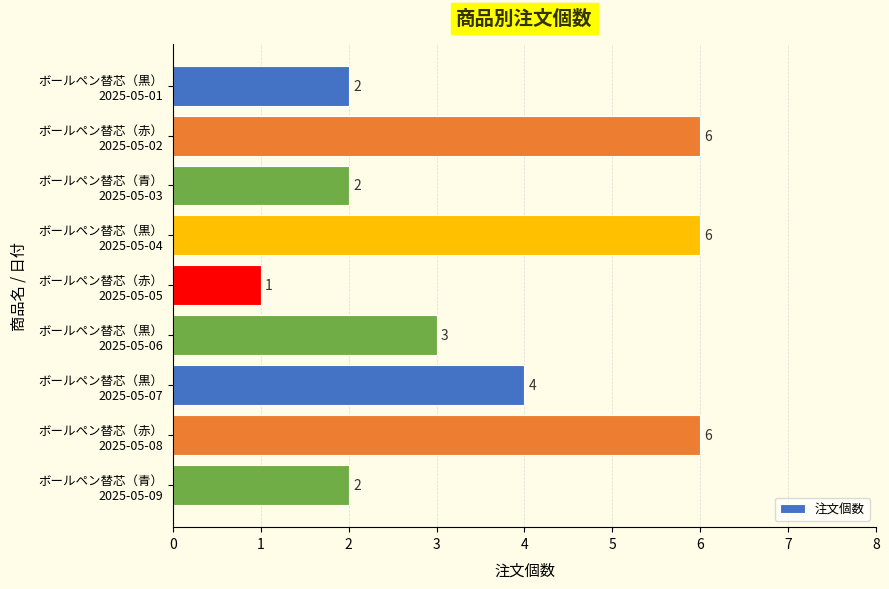

What is the average value?

4